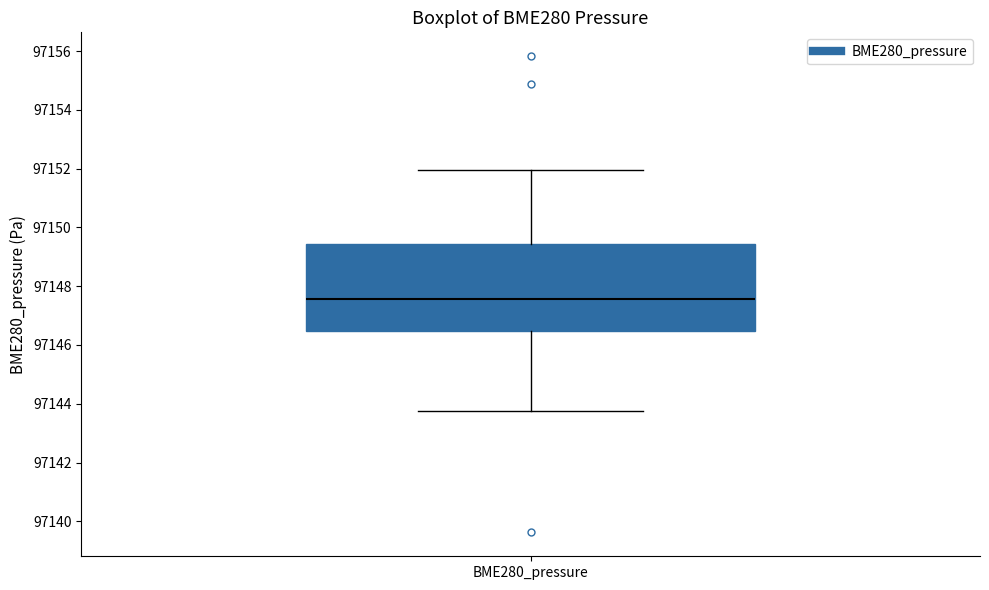

Read this box plot against the y-axis: the position of the median line, the range covered by the box, and the ends of both whiskers. The values are not printed on the chart, so give them approximately, as read against the axis.

median 97147.6, box 97146.4 to 97149.4, whiskers 97143.8 to 97152.0